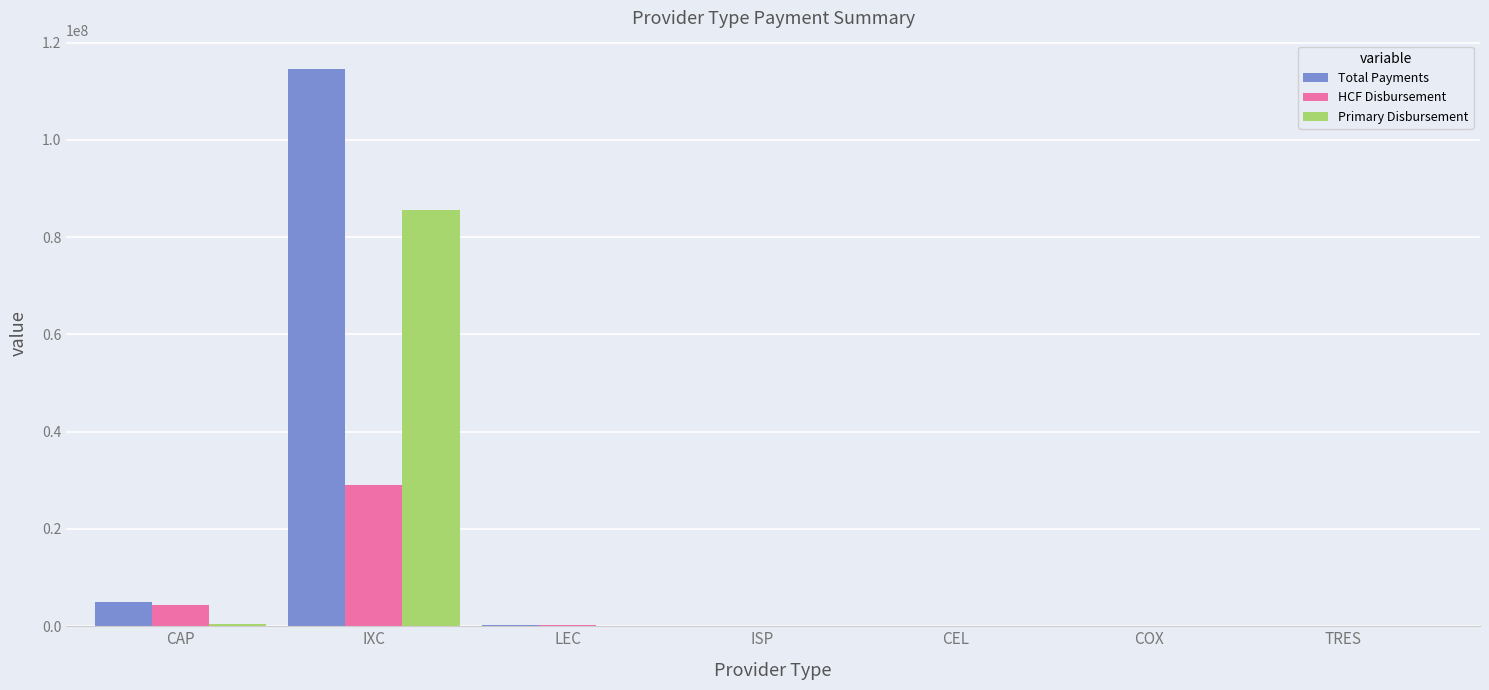

The value of Primary Disbursement at COX is 26183391. True or false?

False